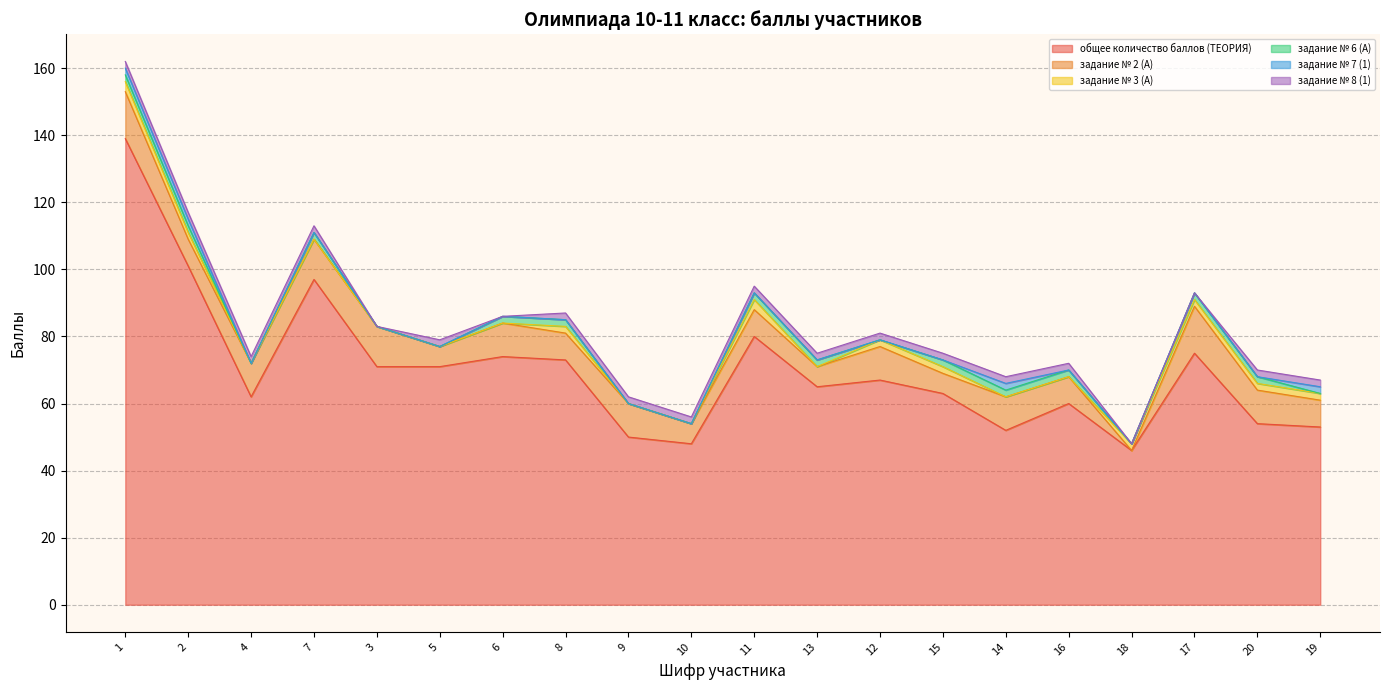

How many series are shown in this chart?

6